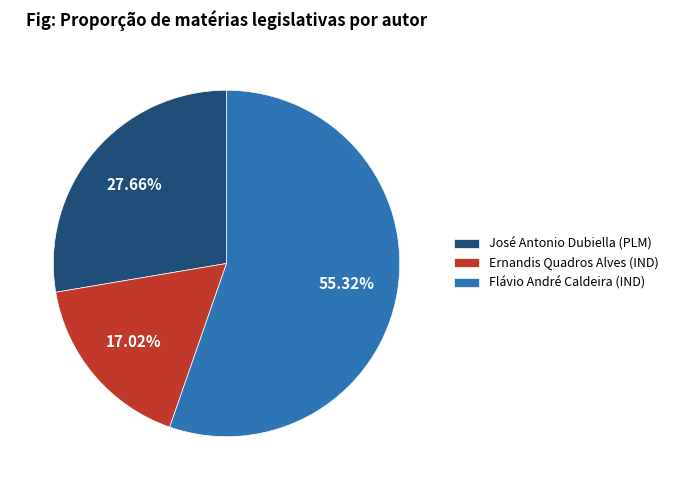

Does any single category account for the majority?

Yes